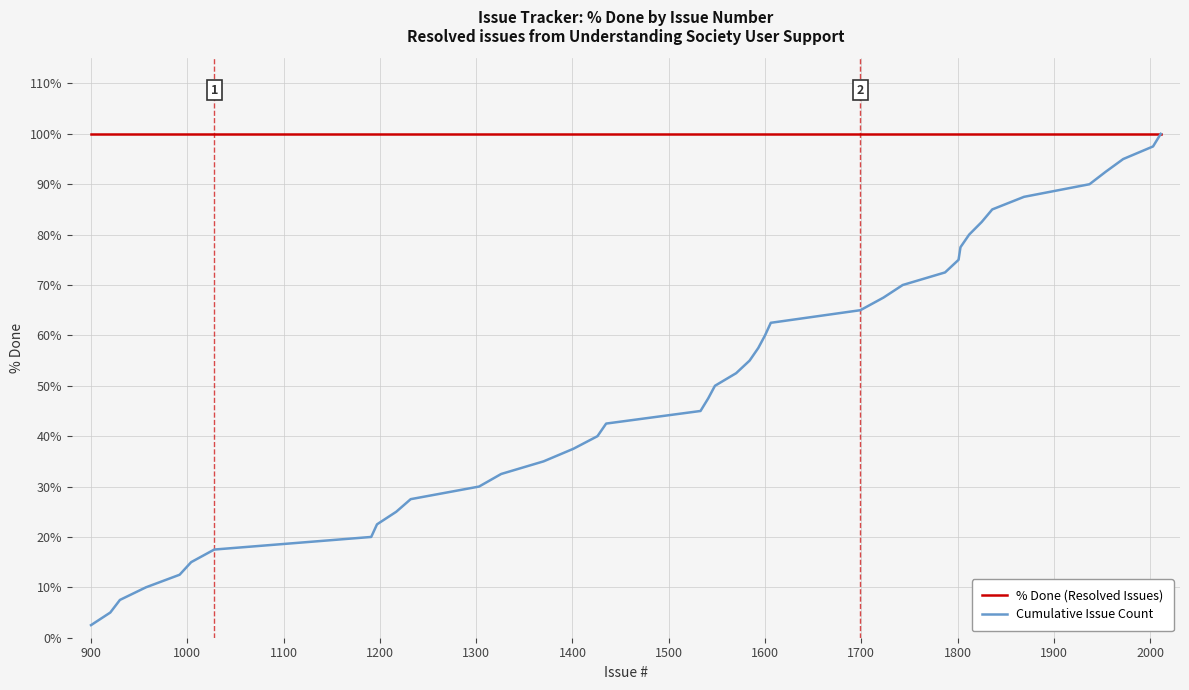

True or false: Cumulative Issue Count has more than 0 points higher than both neighbors.

False